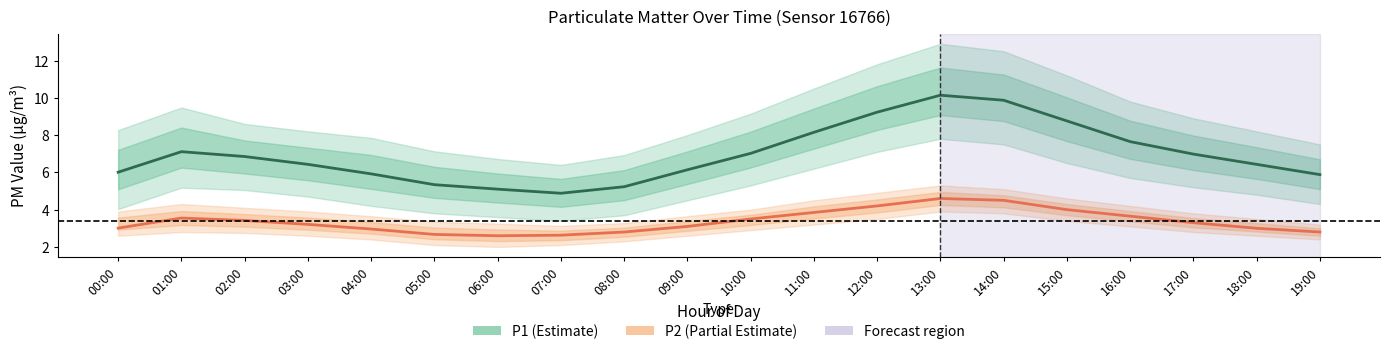

Reading right to left, list all the values displayed in this chart.

P1: 19:00=5.9	18:00=6.4	17:00=7.0	16:00=7.7	15:00=8.8	14:00=9.9	13:00=10.1	12:00=9.2	11:00=8.2	10:00=7.0	09:00=6.1	08:00=5.2	07:00=4.9	06:00=5.1	05:00=5.3	04:00=5.9	03:00=6.4	02:00=6.8	01:00=7.1	00:00=6.0
P2: 19:00=2.8	18:00=3.0	17:00=3.3	16:00=3.6	15:00=4.0	14:00=4.5	13:00=4.6	12:00=4.2	11:00=3.9	10:00=3.5	09:00=3.1	08:00=2.8	07:00=2.6	06:00=2.6	05:00=2.7	04:00=3.0	03:00=3.2	02:00=3.4	01:00=3.5	00:00=3.0